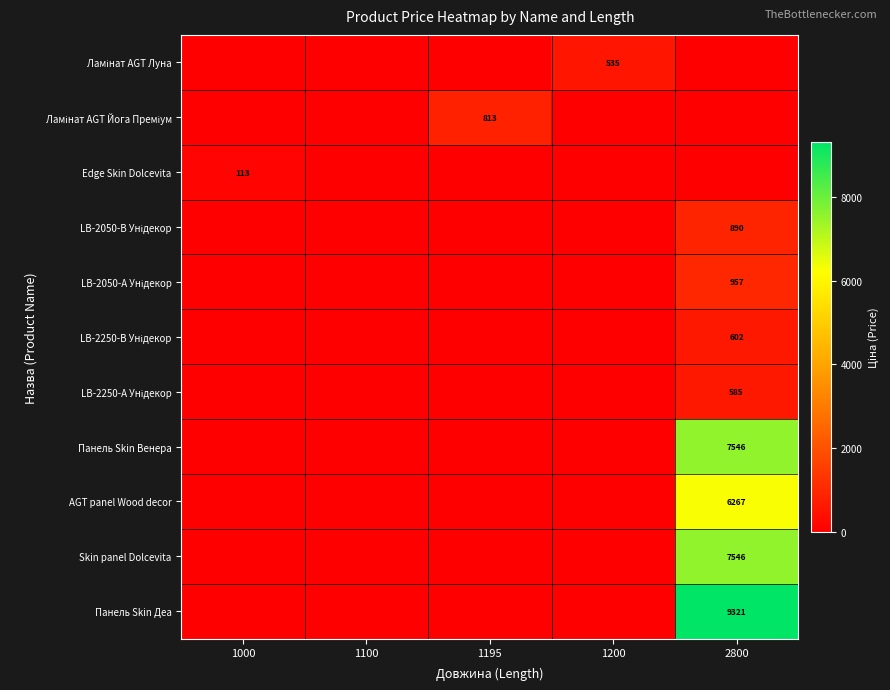

True or false: Edge Skin Dolcevita has a value of 189 at 1000.

False